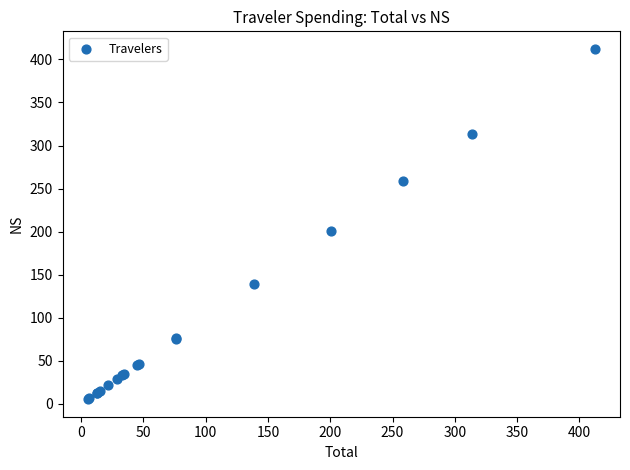

What Y value in the scatter plot is closest to 208?

200.7